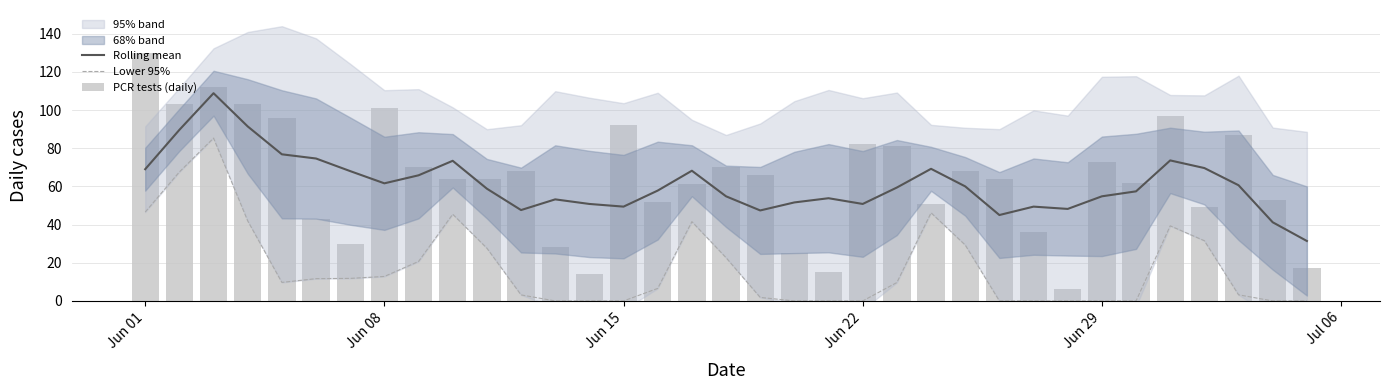

At Jun 01, list the series in order from largest to smallest.

PCR tests (daily), Rolling mean, Lower 95%